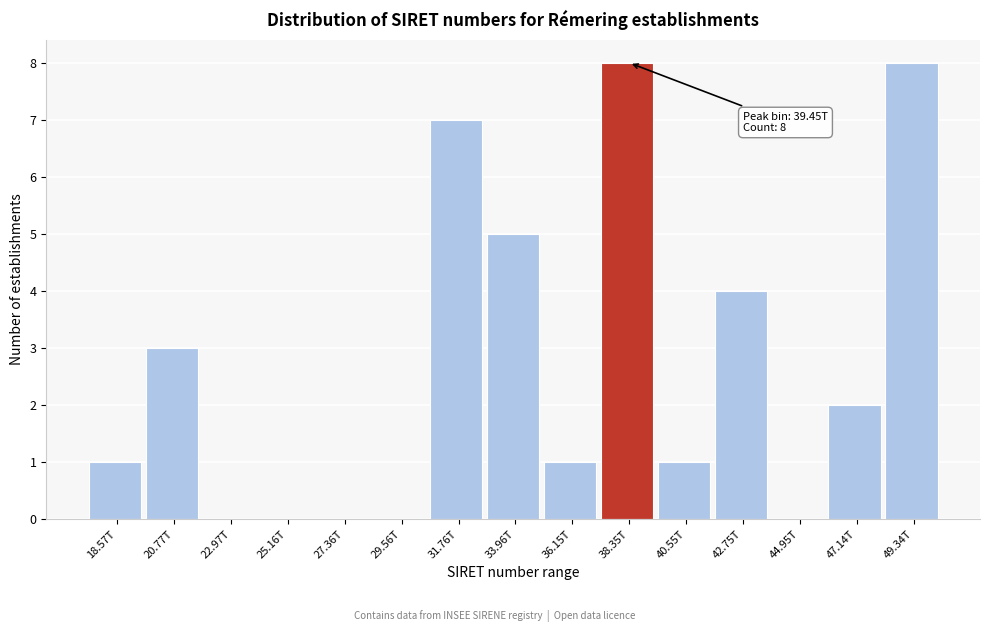

Reading right to left, list all the values displayed in this chart.

49.34T=8	47.14T=2	44.95T=0	42.75T=4	40.55T=1	38.35T=8	36.15T=1	33.96T=5	31.76T=7	29.56T=0	27.36T=0	25.16T=0	22.97T=0	20.77T=3	18.57T=1